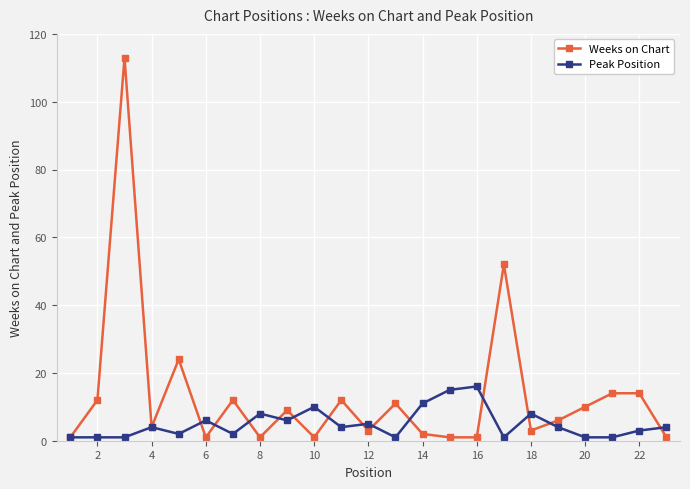

Which series has the largest total across all categories?

Weeks on Chart